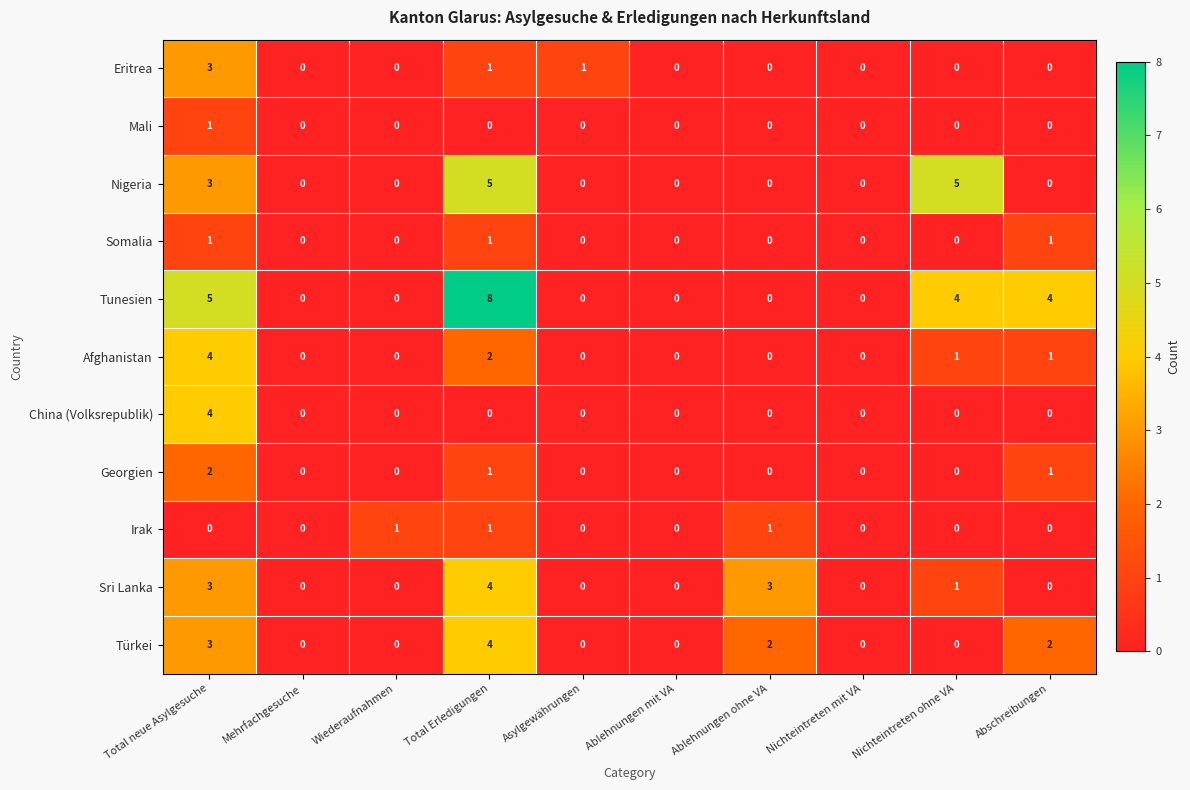

Count the China (Volksrepublik) values in the range 0 to 1.

9